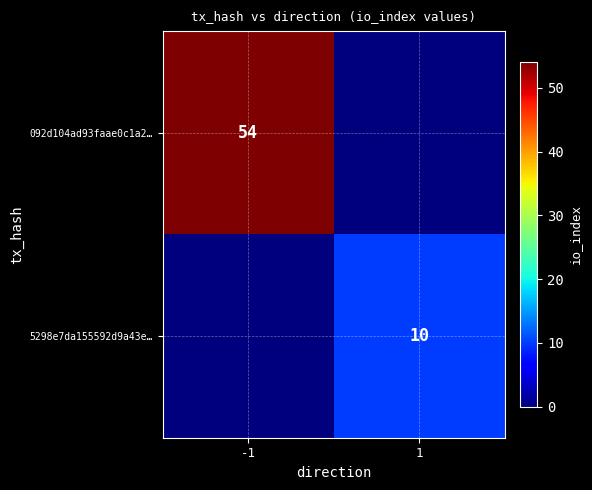

Between -1 and 1, which is larger?

-1